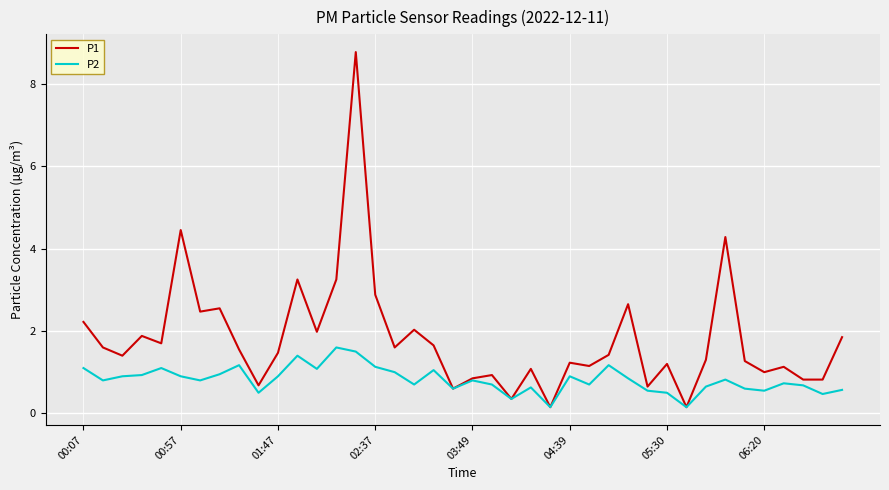

List the series in order of their overall mean, lowest first.

P2, P1